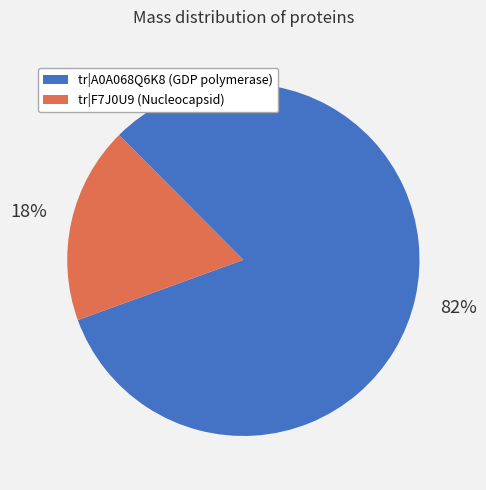

To the nearest percent, what is the difference between the largest and smallest slice percentages?

64%